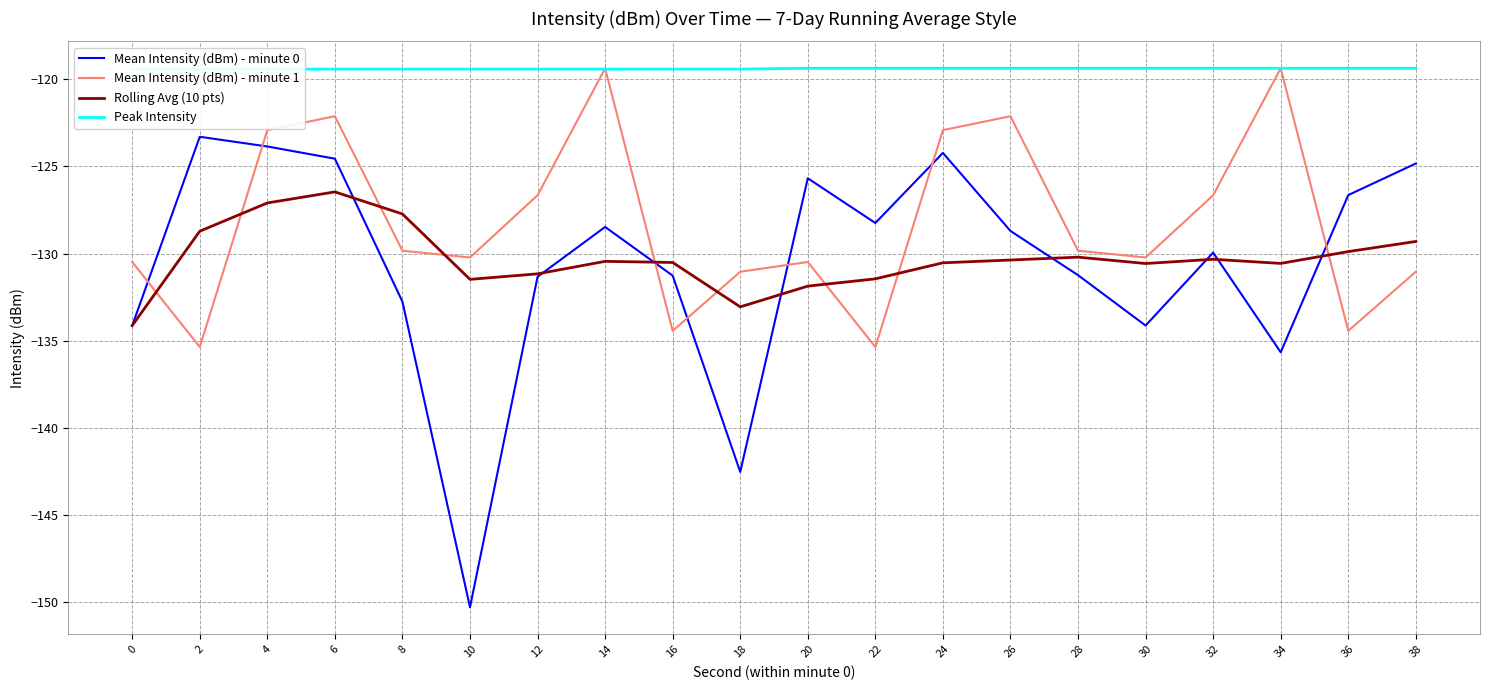

Is the value of Rolling Avg (10 pts) at 28 greater than the value of Mean Intensity (dBm) - minute 1 at 28?

No